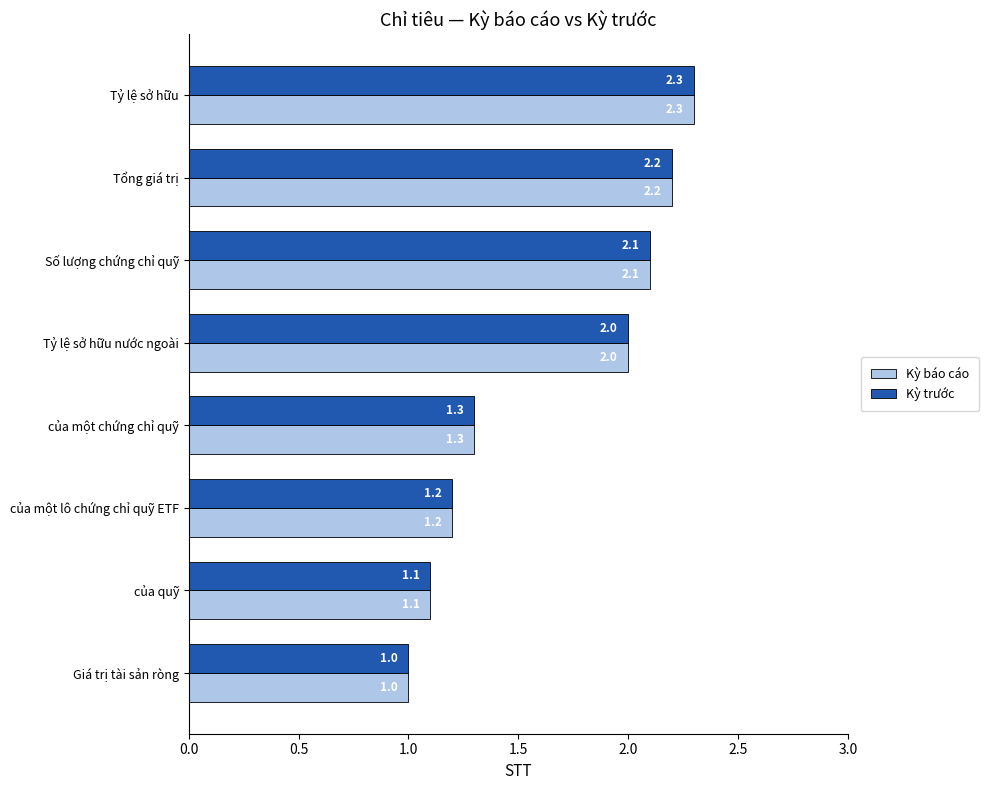

Rank the categories by Kỳ trước value from lowest to highest.

Giá trị tài sản ròng, của quỹ, của một lô chứng chỉ quỹ ETF, của một chứng chỉ quỹ, Tỷ lệ sở hữu nước ngoài, Số lượng chứng chỉ quỹ, Tổng giá trị, Tỷ lệ sở hữu